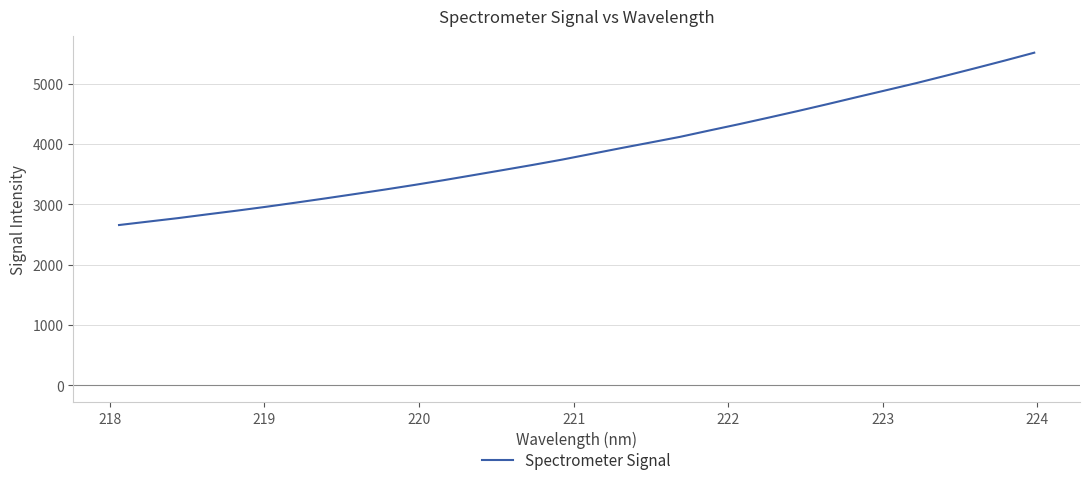

What is the maximum value shown in the chart?

5514.0